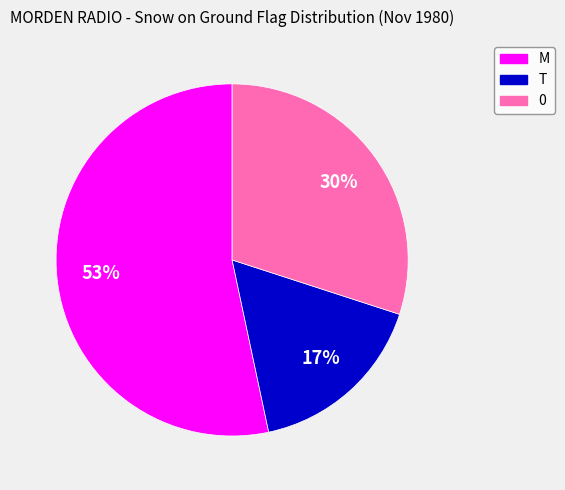

To the nearest percent, what is the combined percentage of 0 and T?

47%